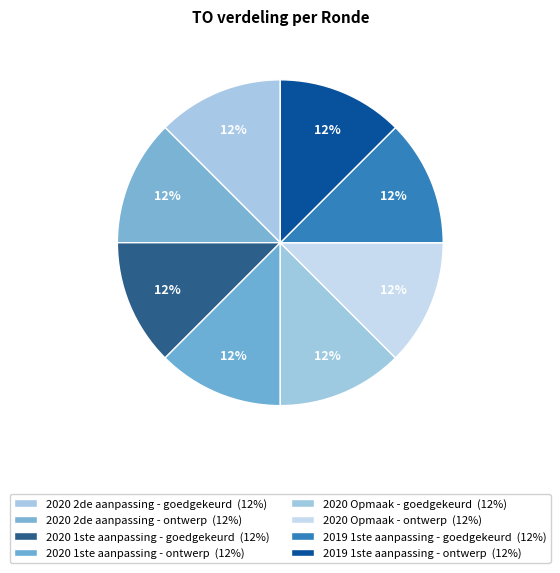

Count the number of slices in the pie.

8